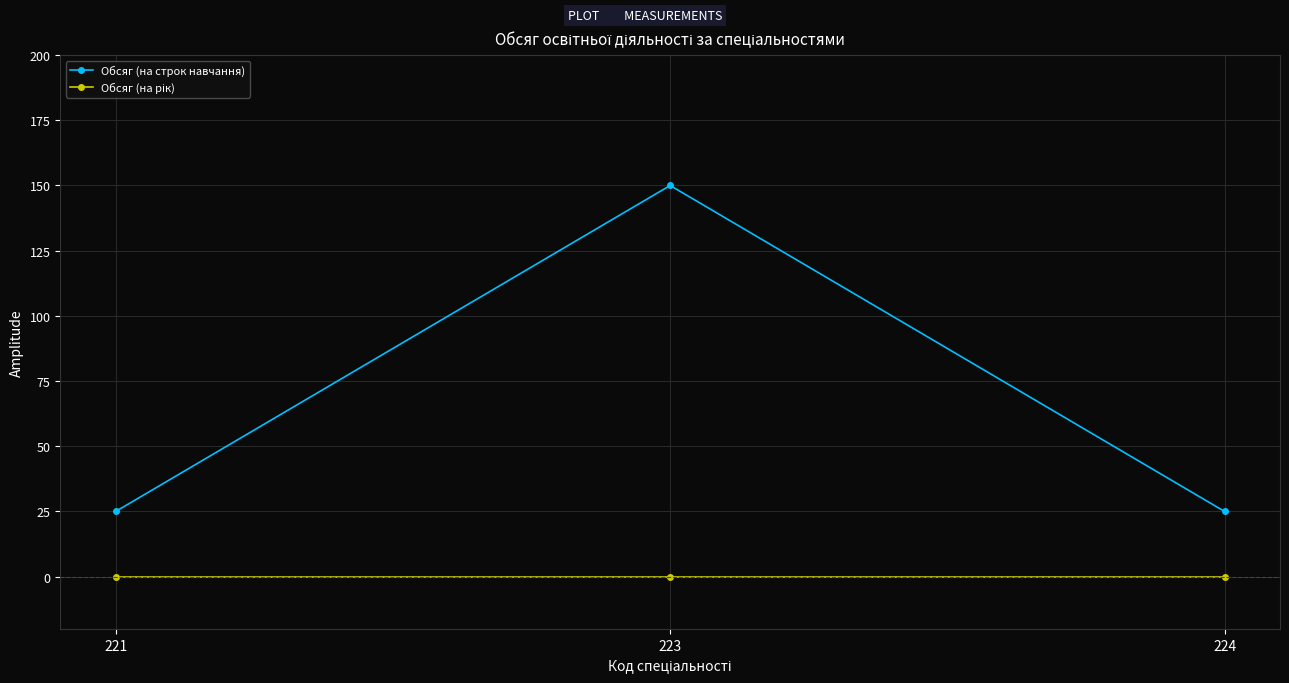

What is the difference between the highest and lowest values at 224?

25